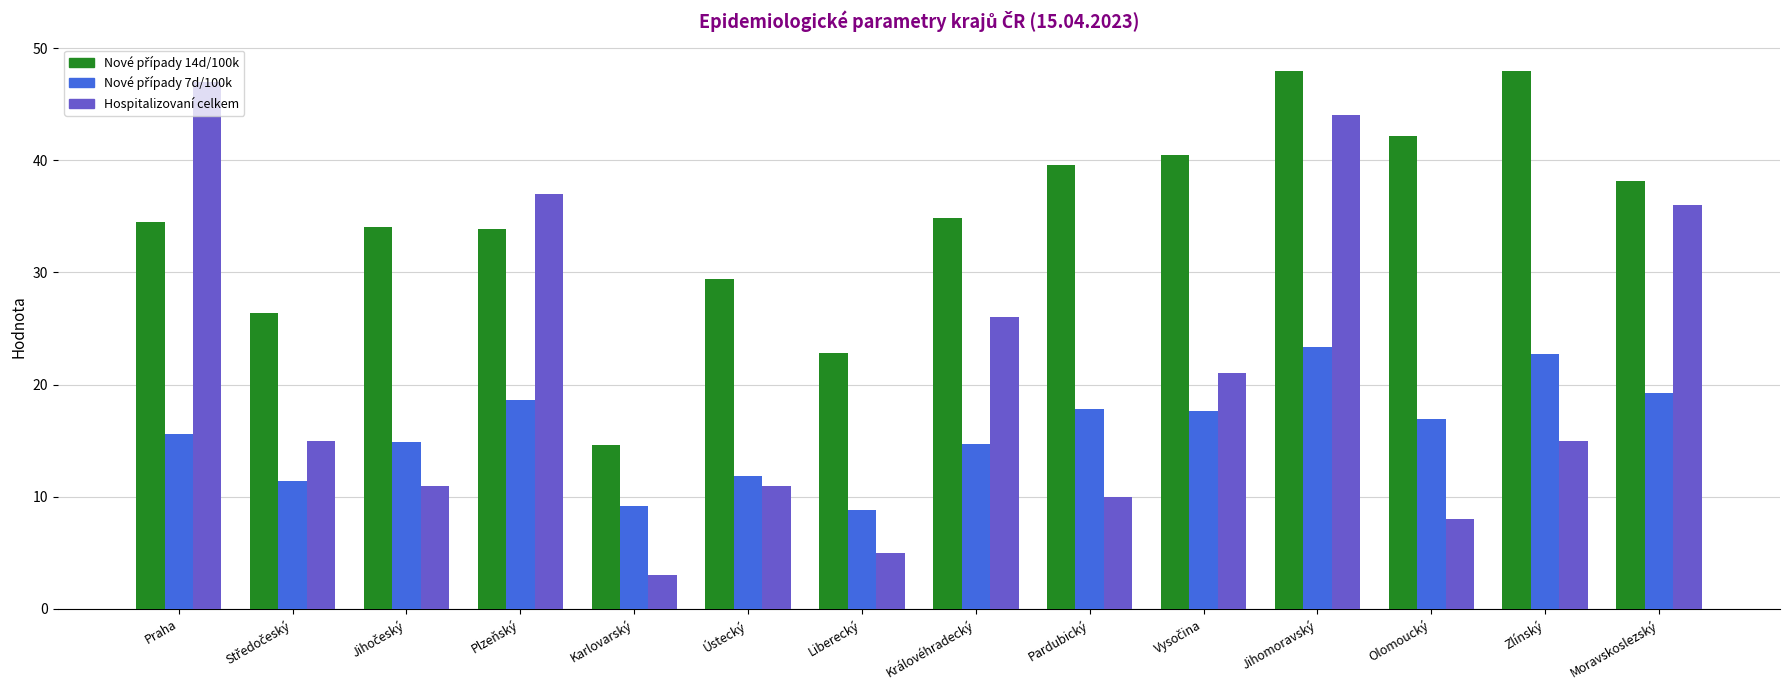

What is the spread (max minus min) of values at Ústecký?

18.4